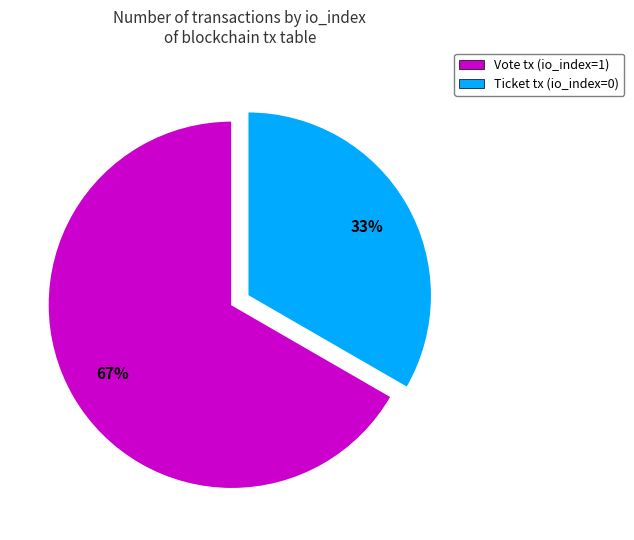

To the nearest percent, what is the average slice percentage?

50%